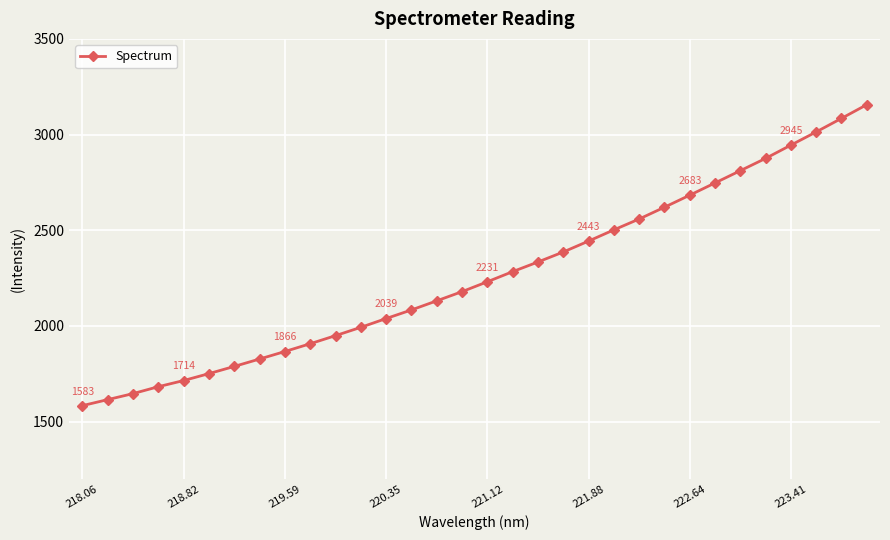

Count the number of categories in the chart.

32